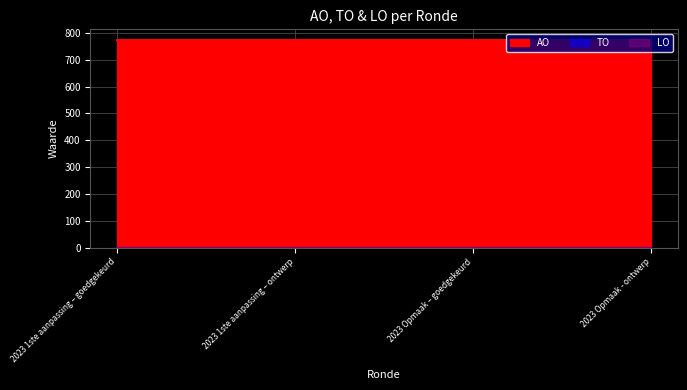

The LO series shows 0 at 2023 1ste aanpassing – ontwerp. True or false?

True